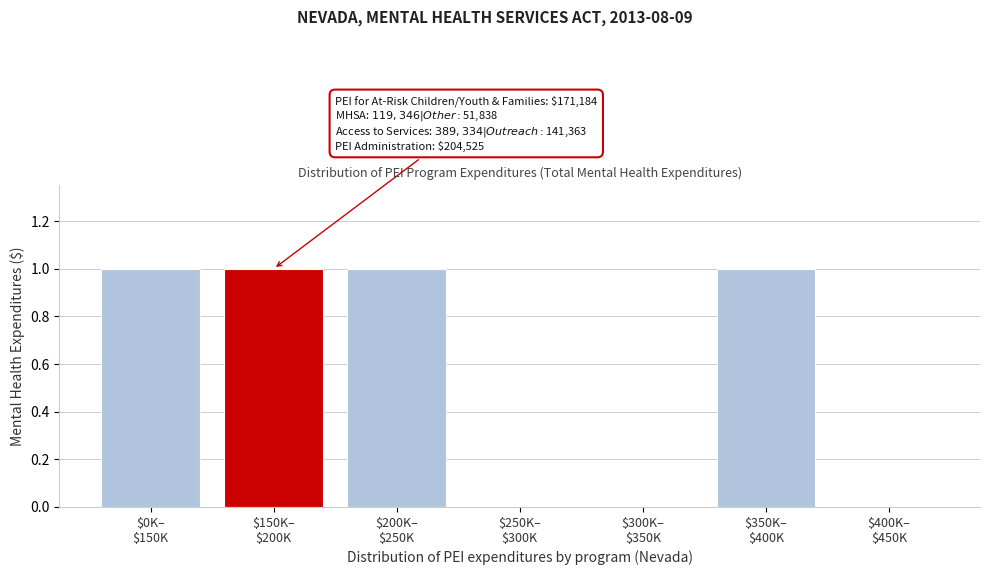

What is the sum of all values?

4